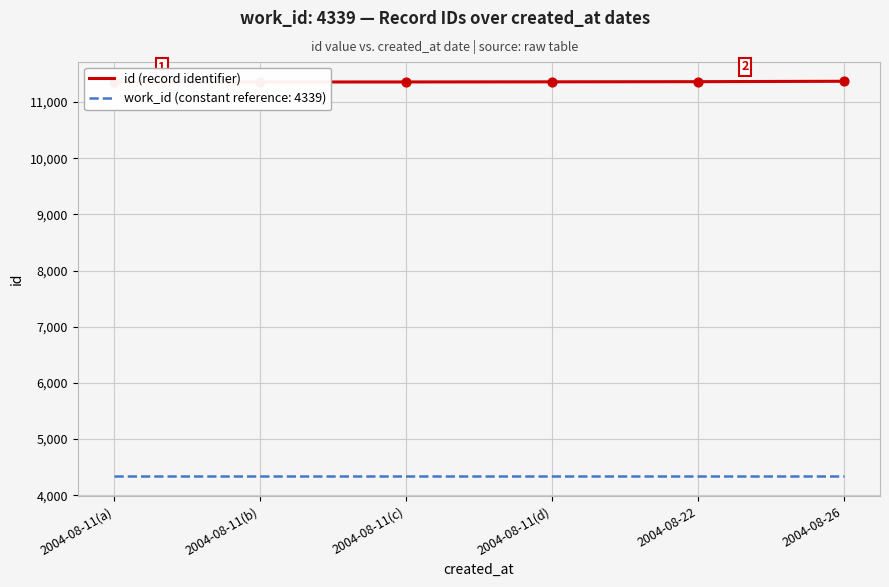

Between 2004-08-22 and 2004-08-11(a), which is larger?

2004-08-22